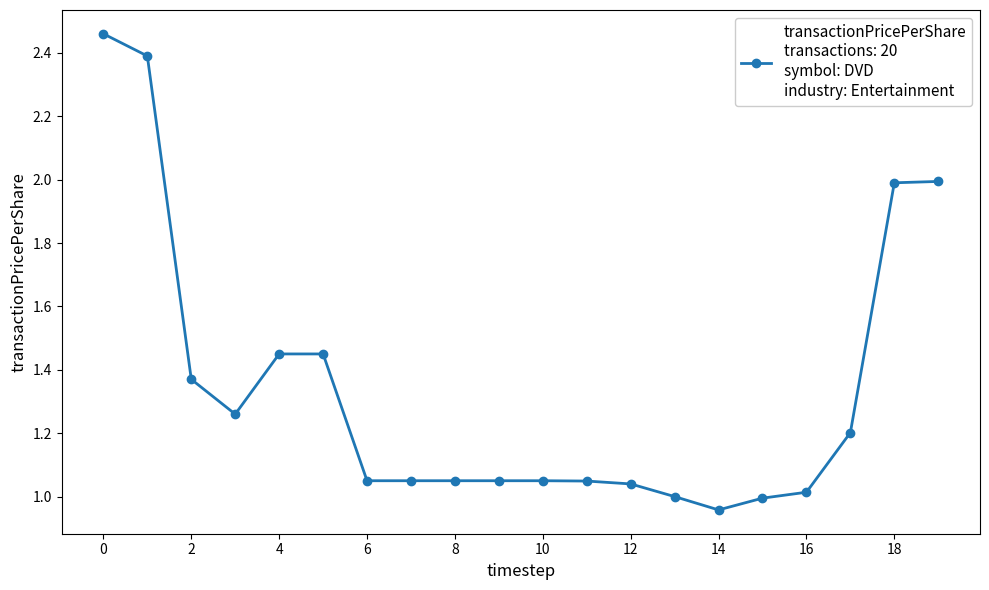

What is the value of the 2nd point from the left?

2.4